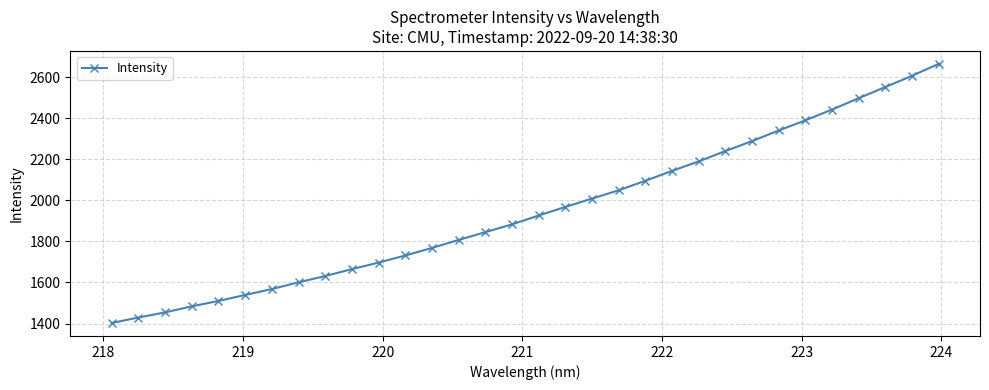

True or false: the data has more than 2 interior local peaks.

False